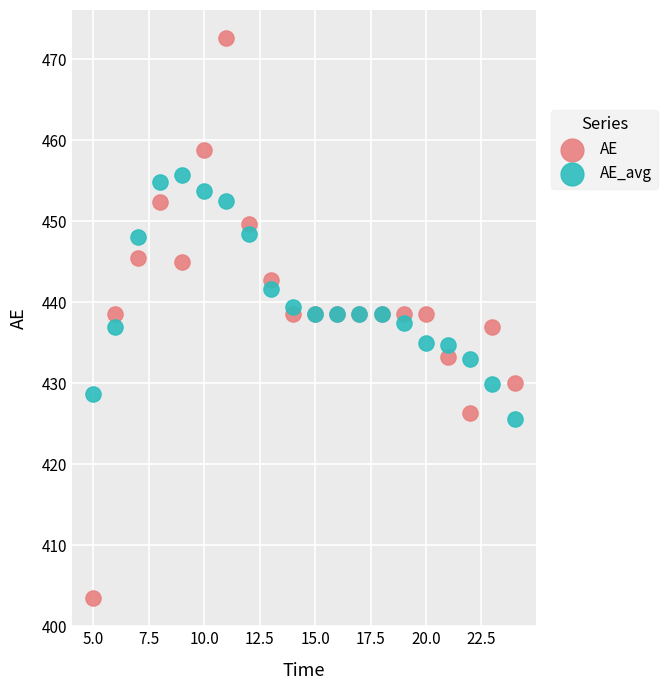

What are all the series names shown in the legend?

AE, AE_avg